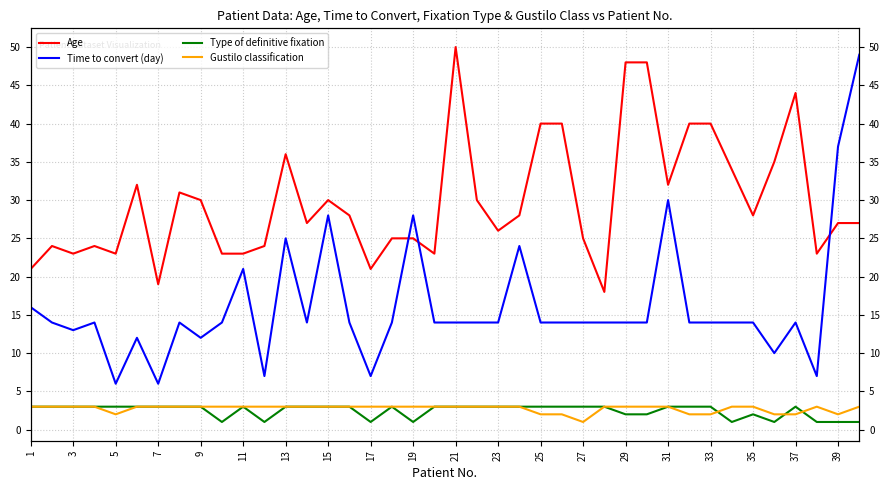

Is it true that Type of definitive fixation equals 0 at 23?

False